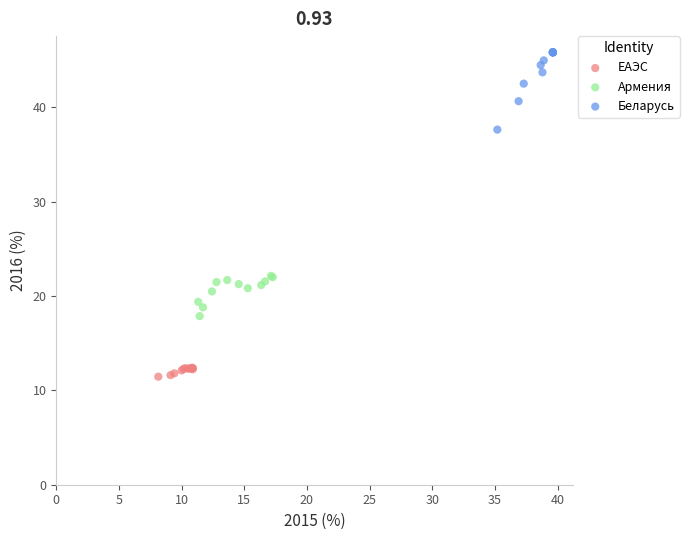

Which series contains the lowest Y value?

ЕАЭС